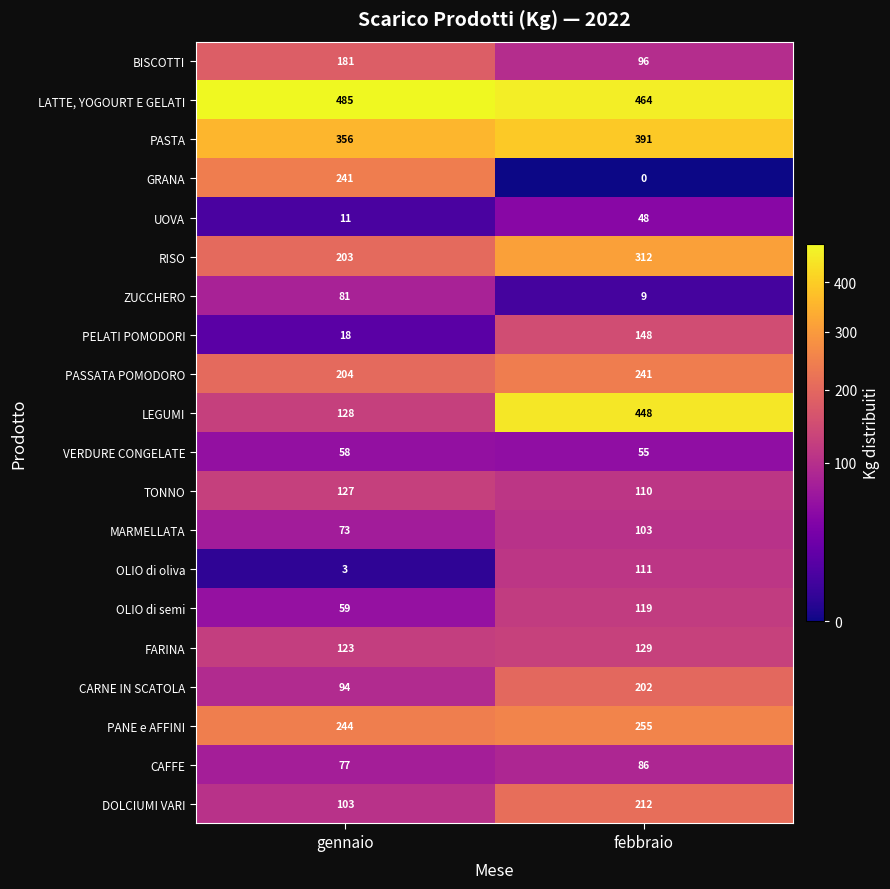

The CARNE IN SCATOLA series shows 94 at gennaio. True or false?

True